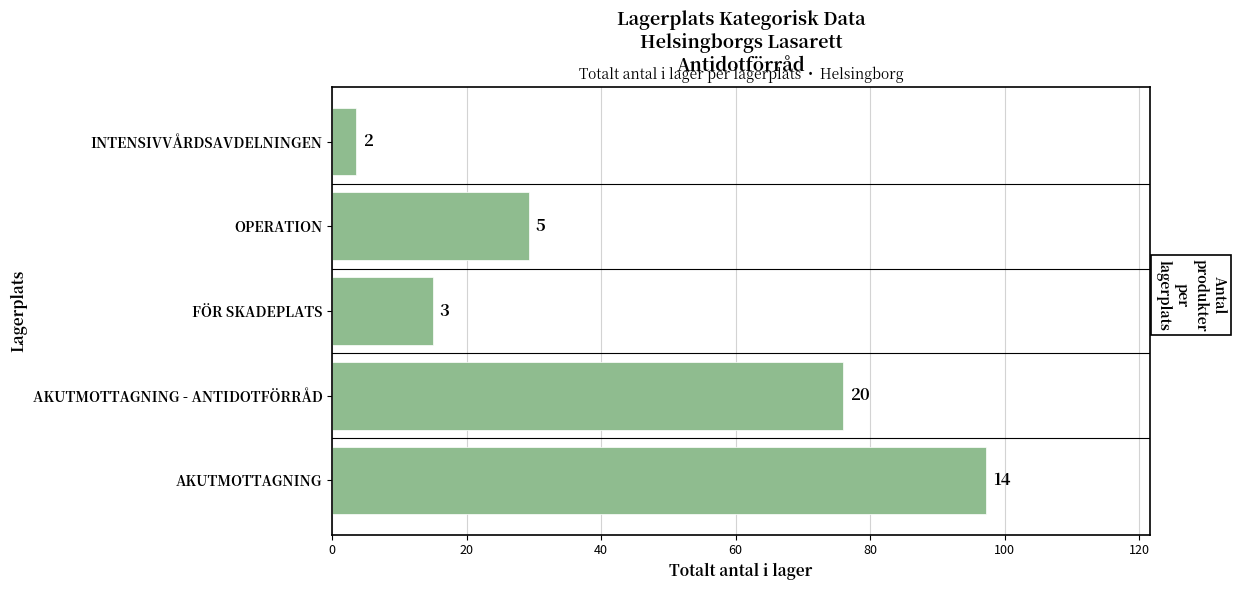

How many values are between 15 and 76?

3